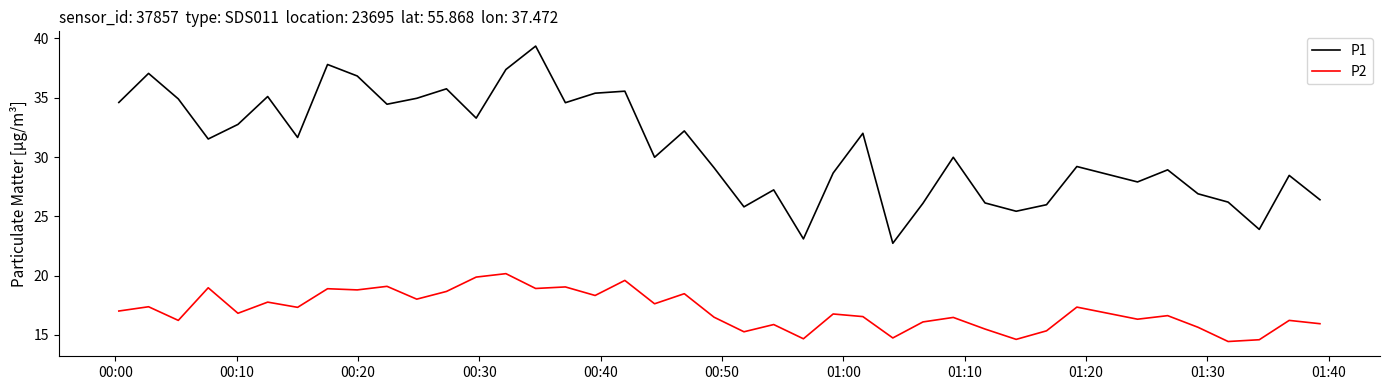

Which series has the widest spread of values?

P1